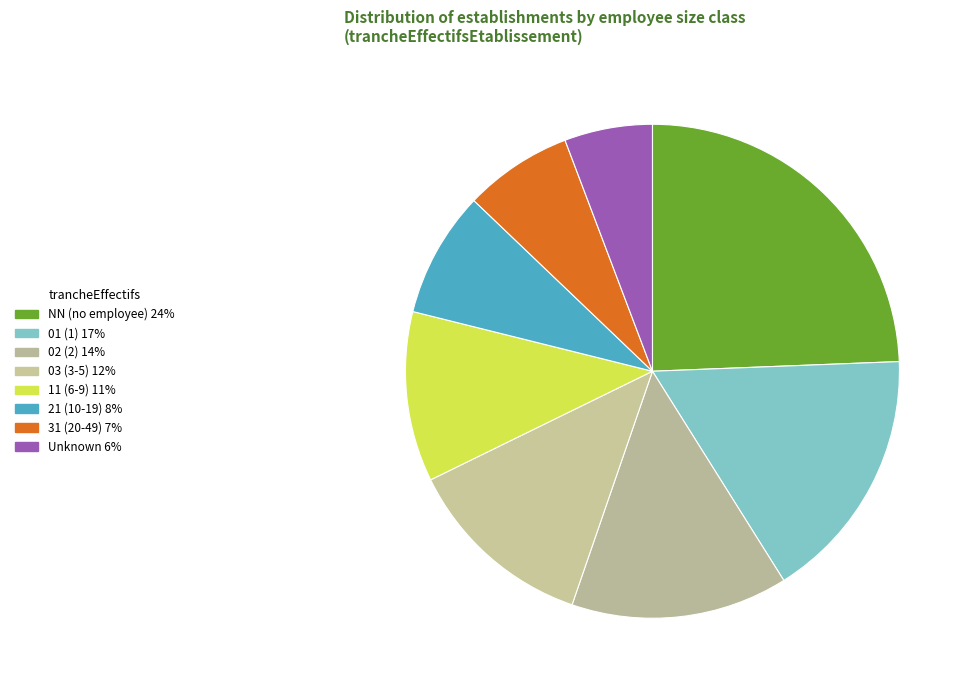

How many slices are in this pie chart?

8